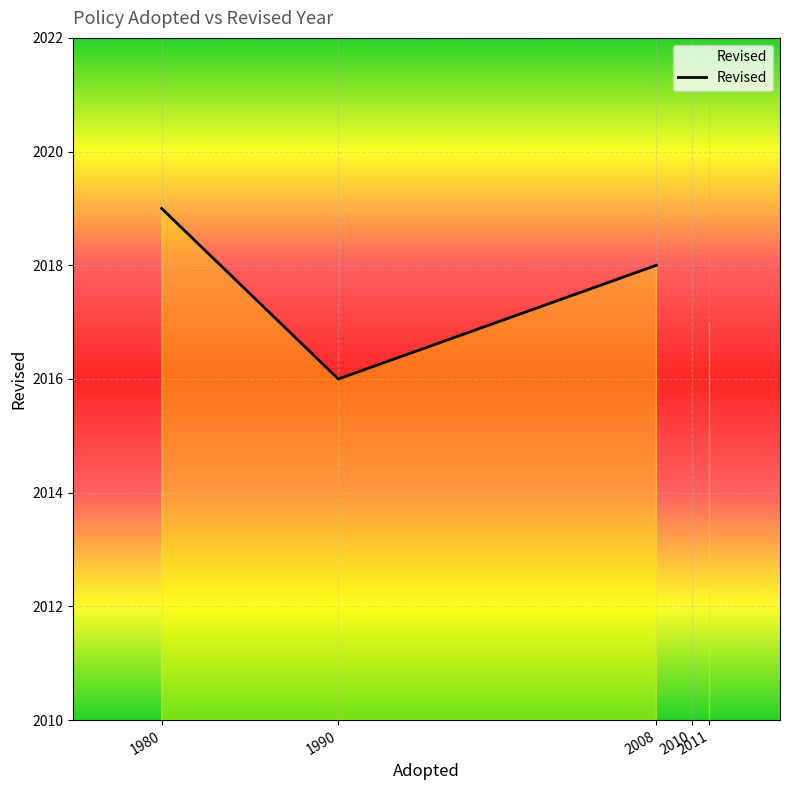

How many lines are shown in the chart?

1